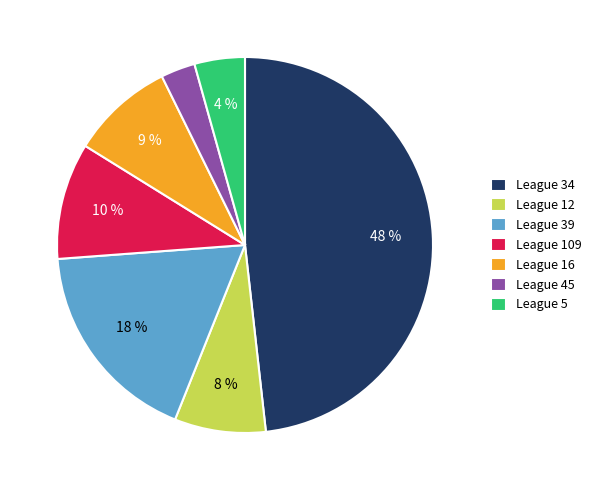

Which has a higher value, League 34 or League 39?

League 34